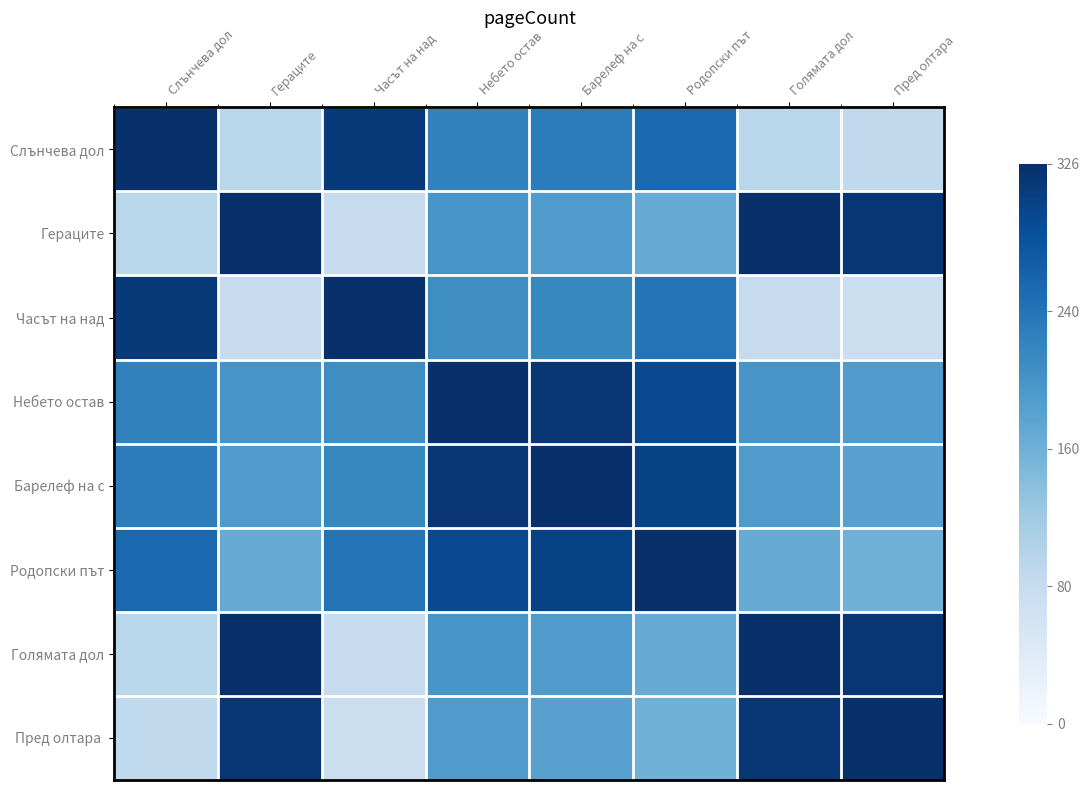

Which series has the largest total across all categories?

Небето остав